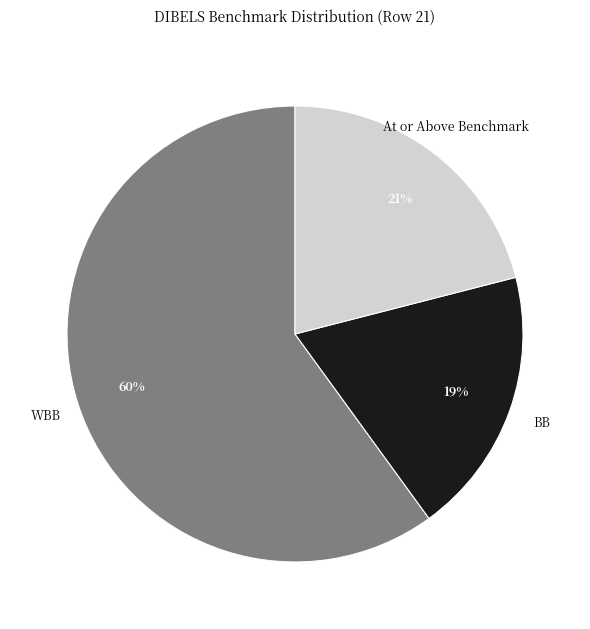

Which slice is the smallest?

BB